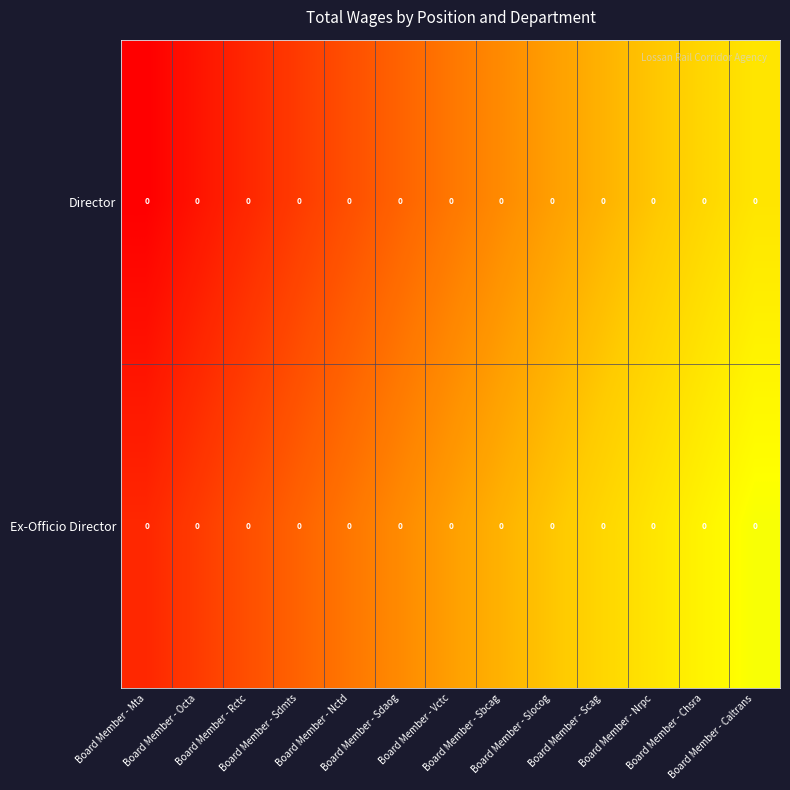

Rank the categories by Director value from lowest to highest.

Board Member - Mta, Board Member - Octa, Board Member - Rctc, Board Member - Sdmts, Board Member - Nctd, Board Member - Sdaog, Board Member - Vctc, Board Member - Sbcag, Board Member - Slocog, Board Member - Scag, Board Member - Nrpc, Board Member - Chsra, Board Member - Caltrans